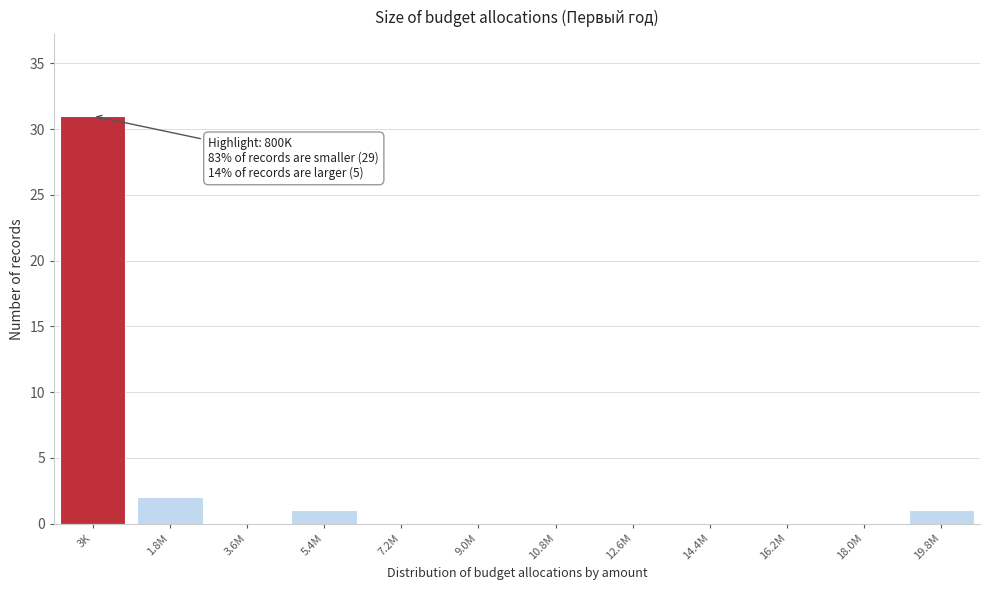

Reading left to right, what are all the values shown in this chart?

3K=31	1.8M=2	3.6M=0	5.4M=1	7.2M=0	9.0M=0	10.8M=0	12.6M=0	14.4M=0	16.2M=0	18.0M=0	19.8M=1